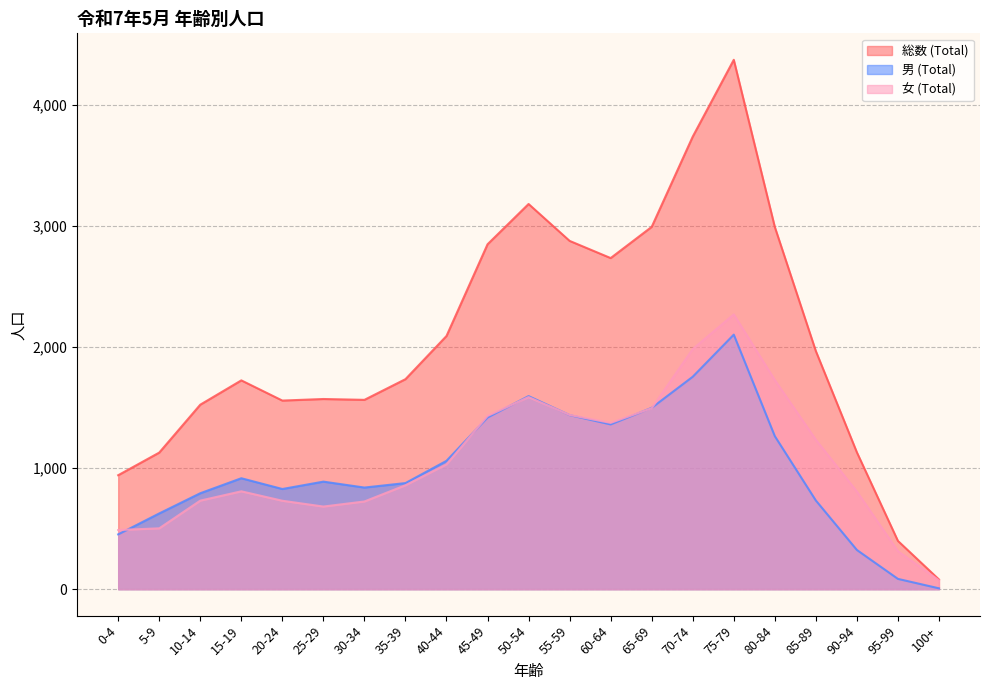

The value of 総数 (Total) at 20-24 is 1559. True or false?

True